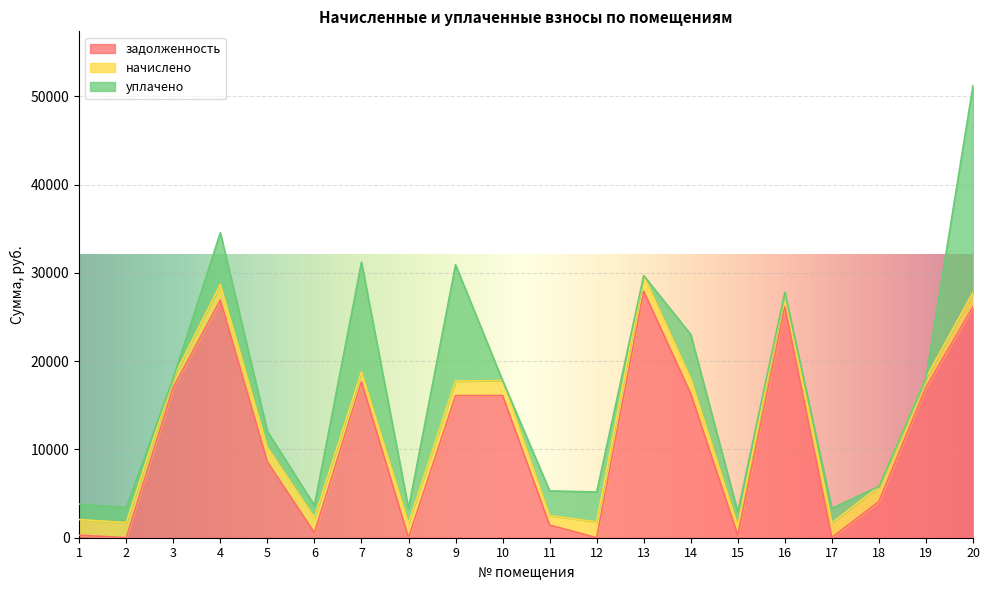

At which category is the sum across all series the highest?

20